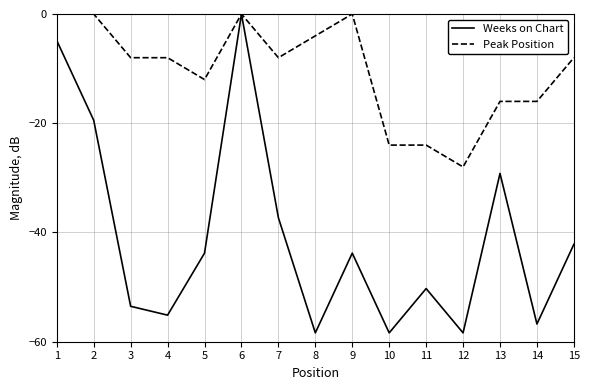

How many Peak Position values are between -16 and 0?

12